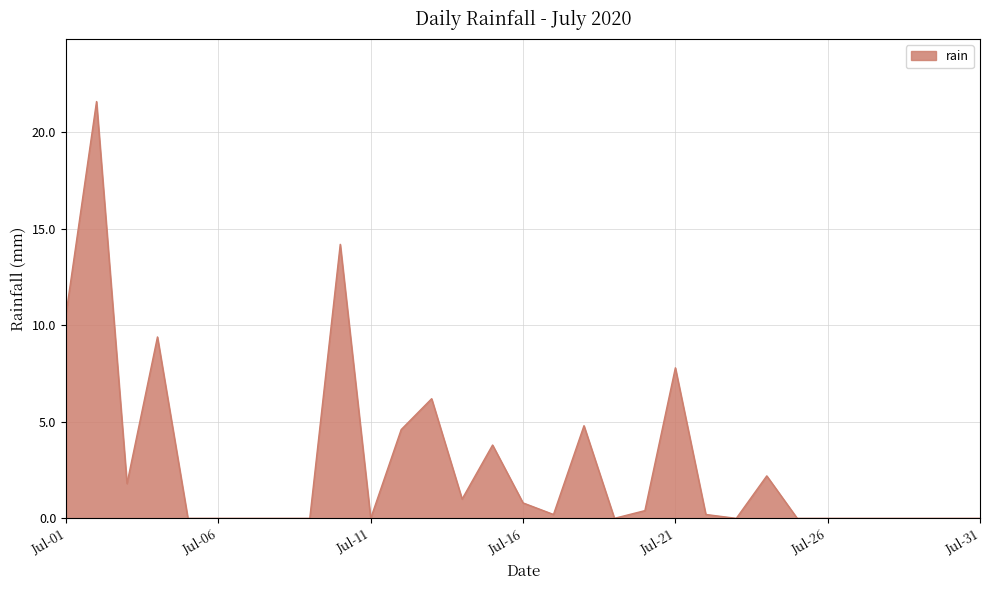

Reading right to left, extract all data points from this chart.

0.0	0.0	0.0	0.0	0.0	0.0	0.0	2.2	0.0	0.2	7.8	0.4	0.0	4.8	0.2	0.8	3.8	1.0	6.2	4.6	0.0	14.2	0.0	0.0	0.0	0.0	0.0	9.4	1.8	21.6	10.6